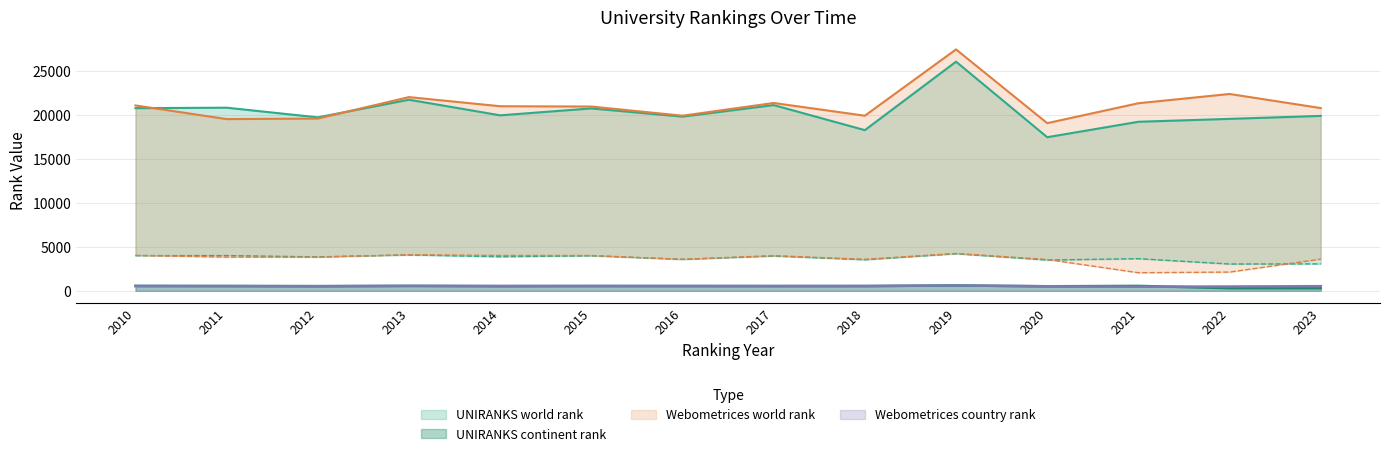

True or false: Webometrices country rank and Webometrices world rank intersect in this chart.

False